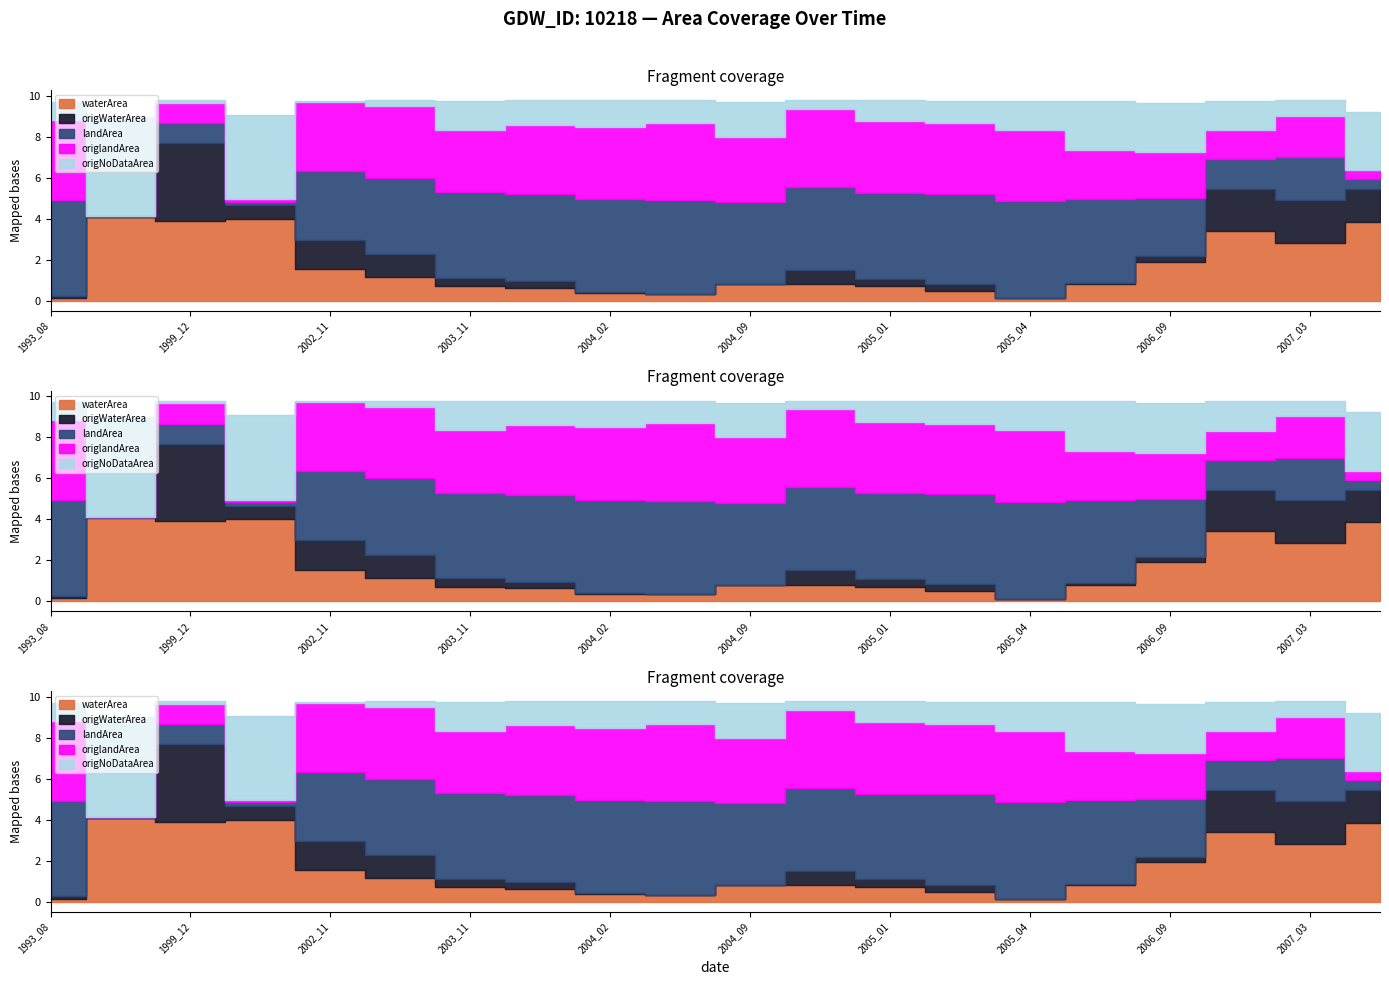

Is it true that origNoDataArea equals 2.5 at 2007_02?

False